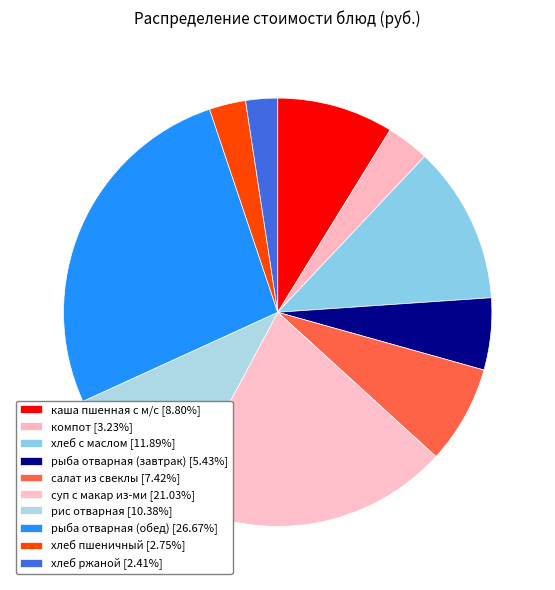

Is there a majority slice in this chart?

No